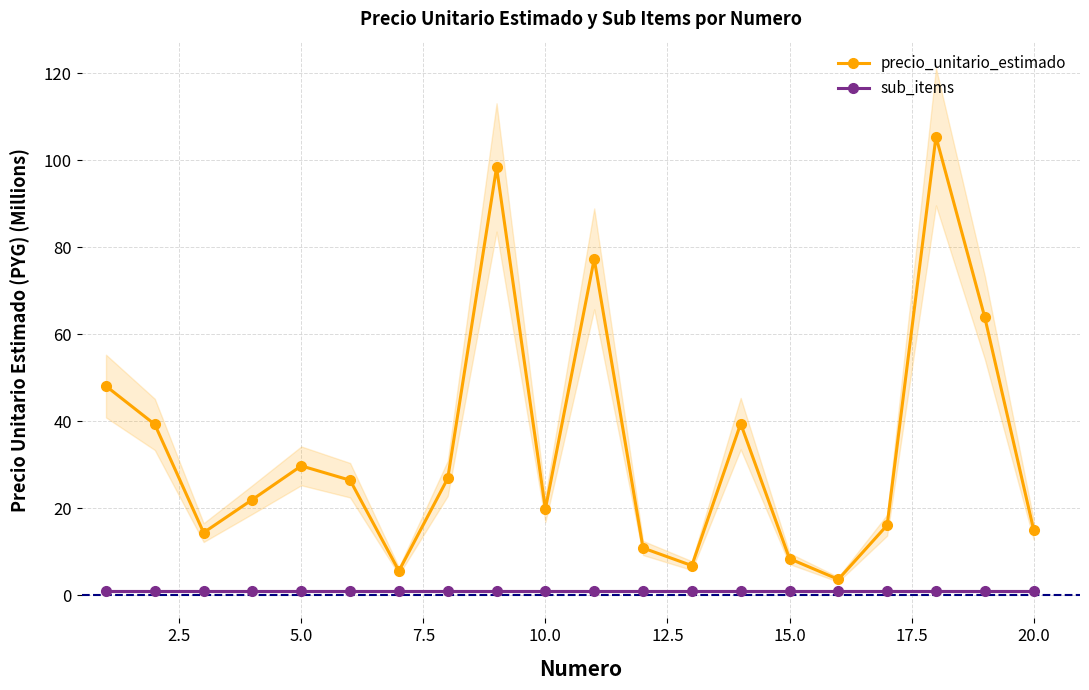

True or false: precio_unitario_estimado has a value of 29.7 at 5.0.

True